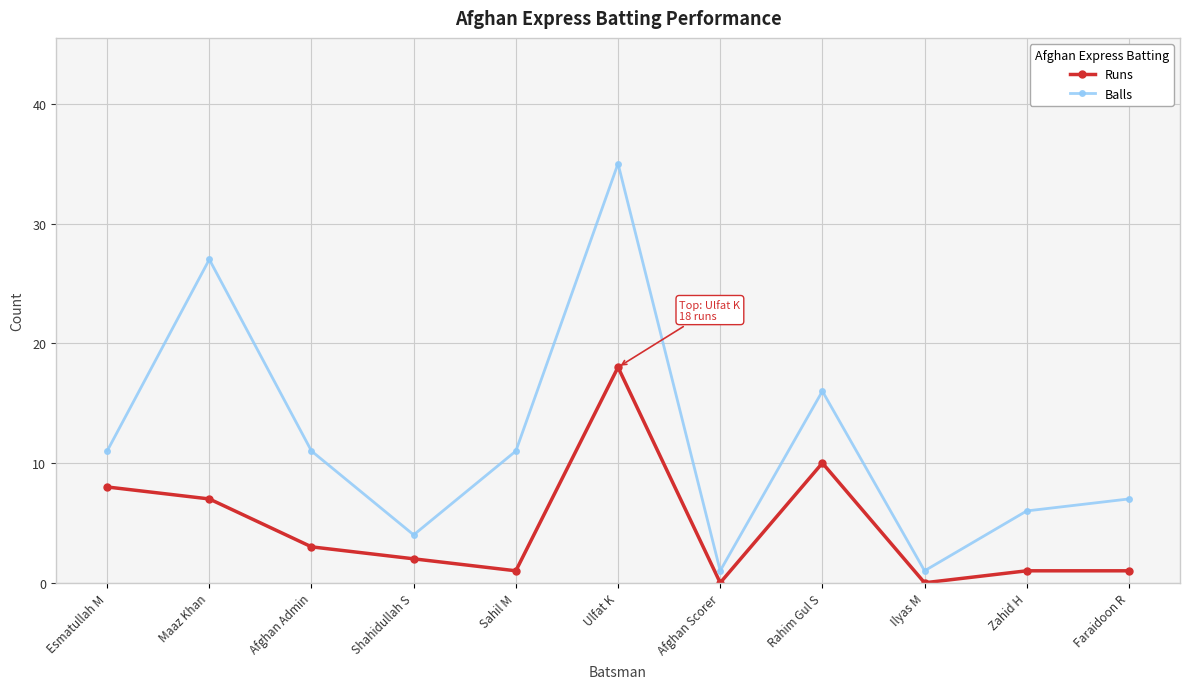

List the series in order of their overall mean, lowest first.

Runs, Balls